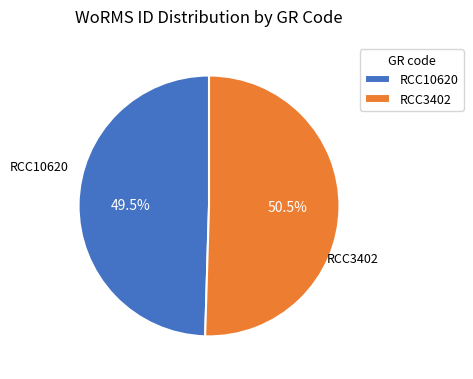

What is the largest slice in the pie chart?

RCC3402